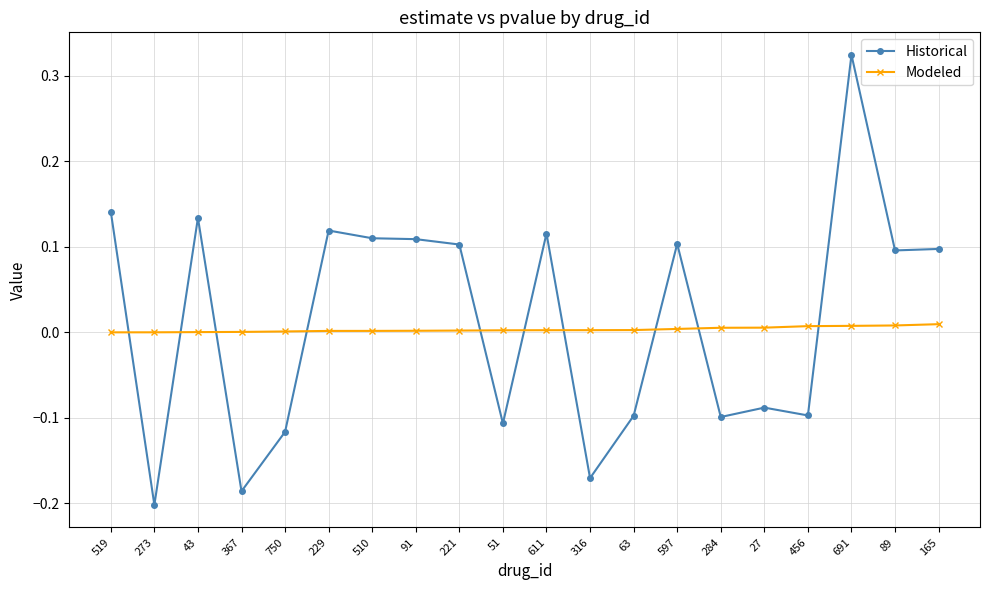

Rank the series by their maximum value, from highest to lowest.

Historical, Modeled